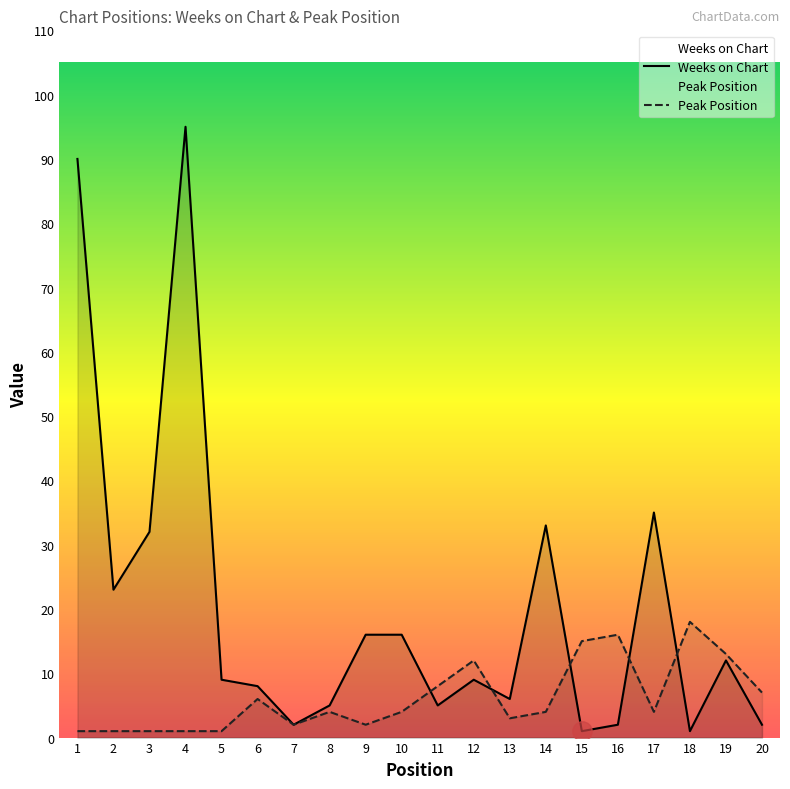

True or false: Peak Position and Weeks on Chart cross at least once.

True